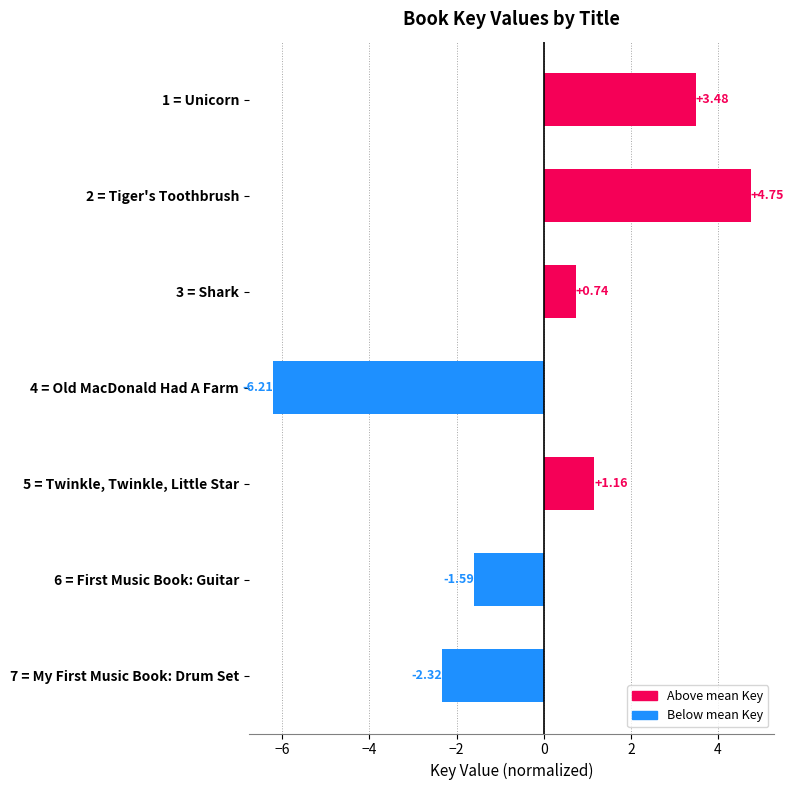

Approximately how many times larger is the value at 2 = Tiger's Toothbrush compared to 1 = Unicorn?

1.4